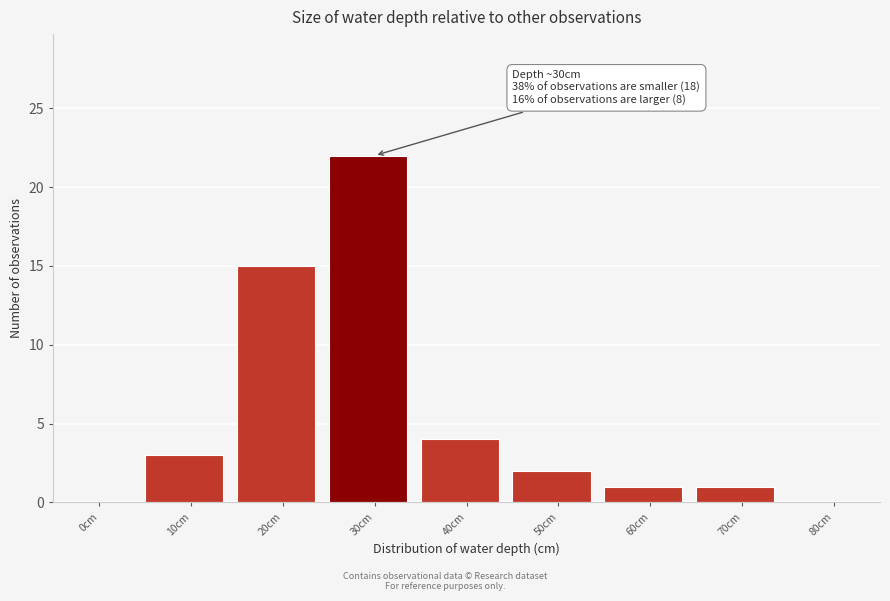

Reading left to right, extract all data points from this chart.

0cm=0	10cm=3	20cm=15	30cm=22	40cm=4	50cm=2	60cm=1	70cm=1	80cm=0